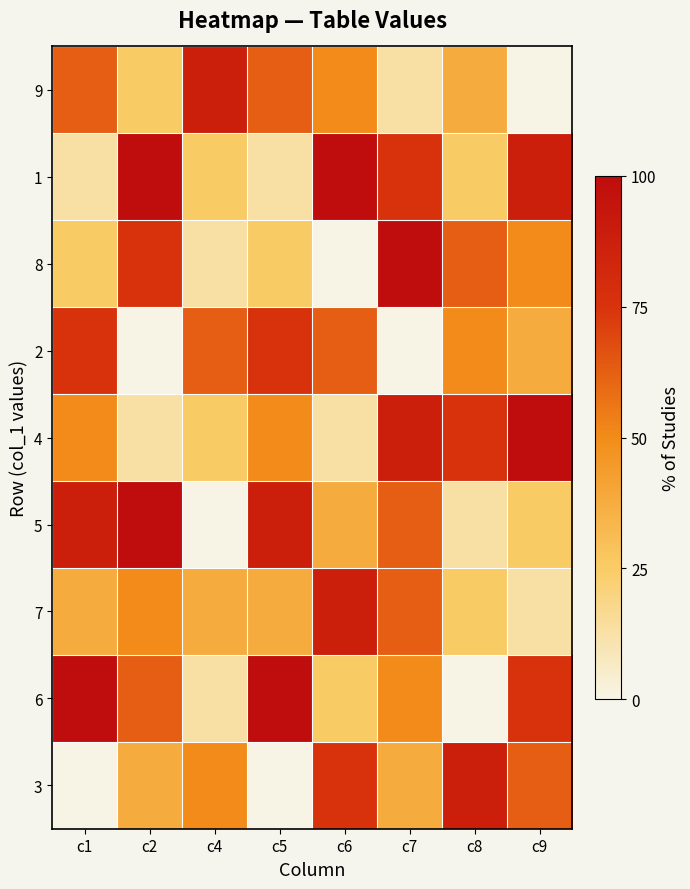

Which series changed the most between c2 and c9?

4